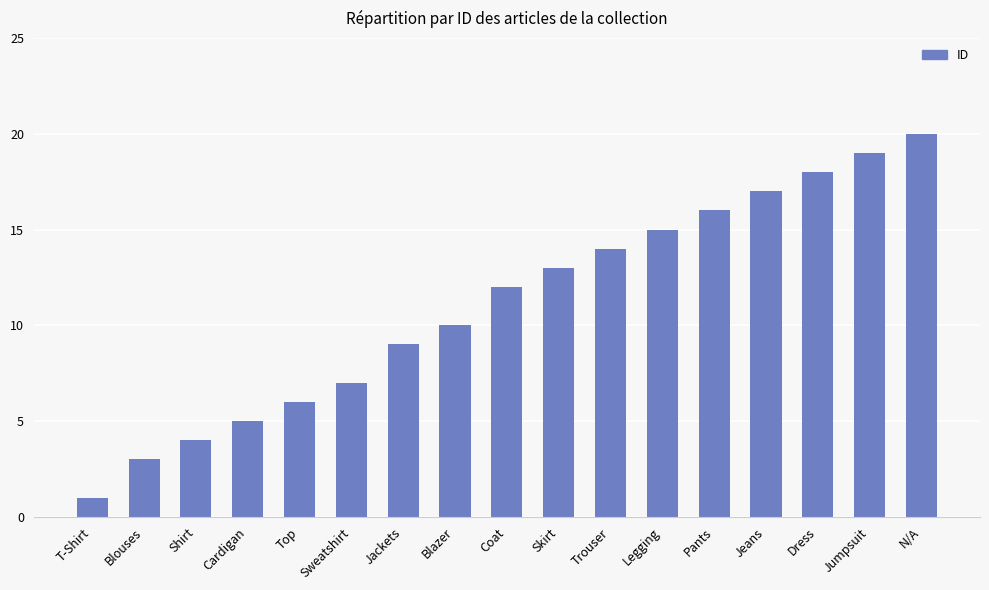

What value does the data have at Blouses?

3